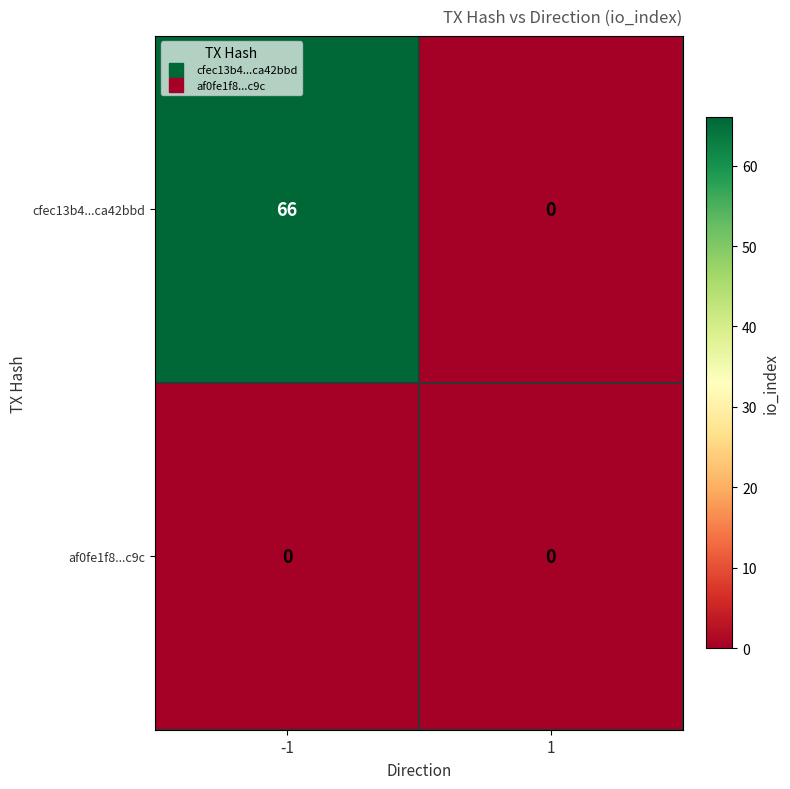

Which series has the largest total across all categories?

cfec13b4...ca42bbd